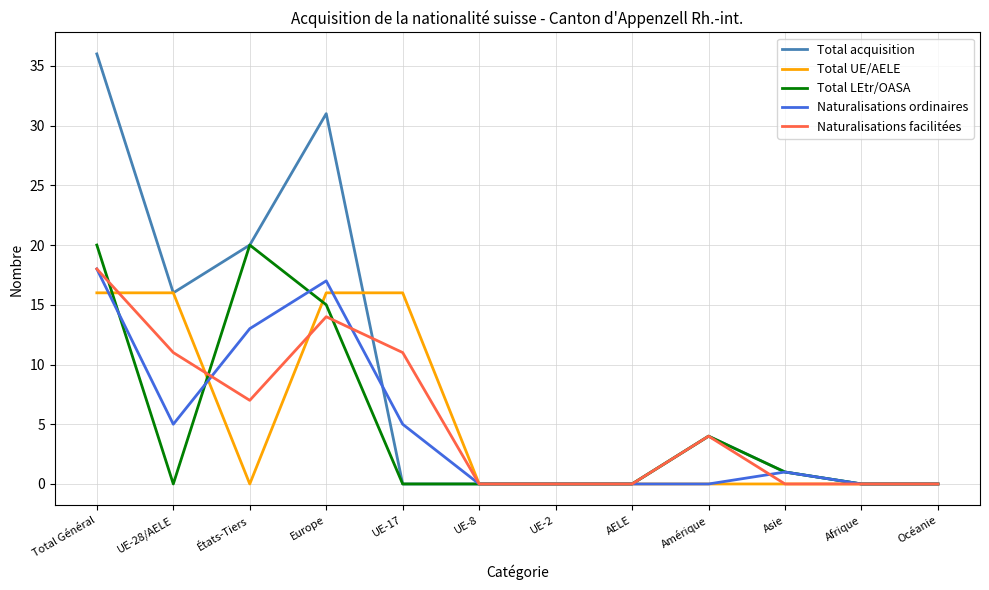

At which category is the sum across all series the highest?

Total Général